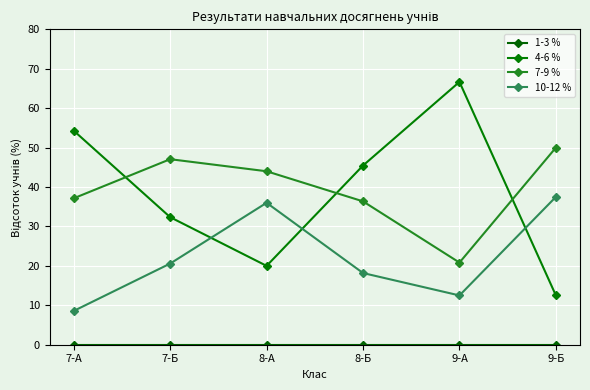

Which series has the largest range (max minus min)?

4-6 %